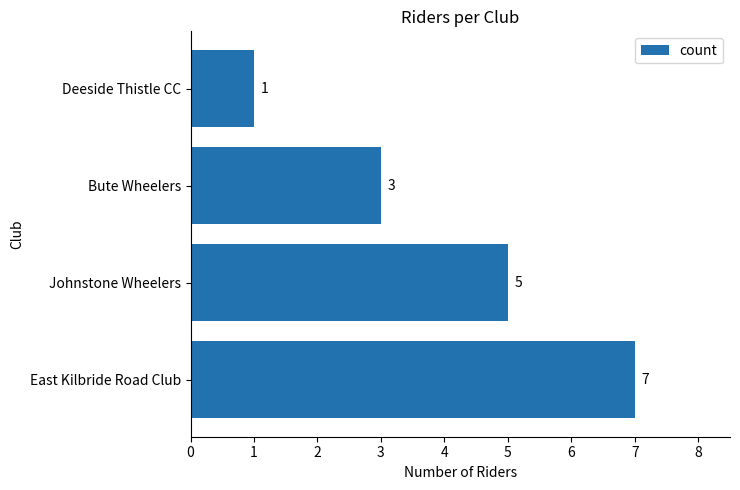

List the labels in order of value, largest first.

East Kilbride Road Club, Johnstone Wheelers, Bute Wheelers, Deeside Thistle CC